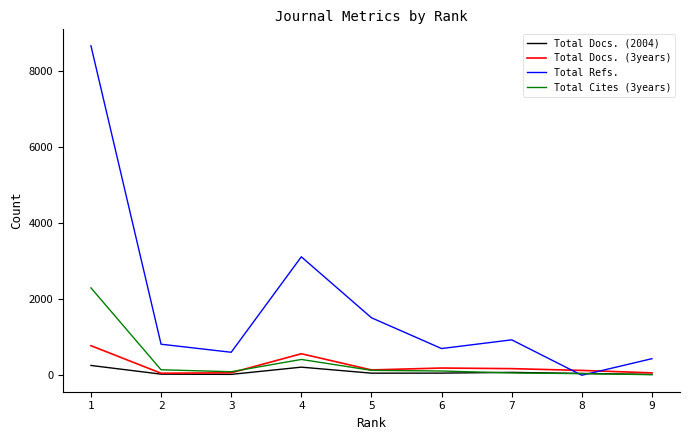

What is the maximum value for Total Refs.?

8672